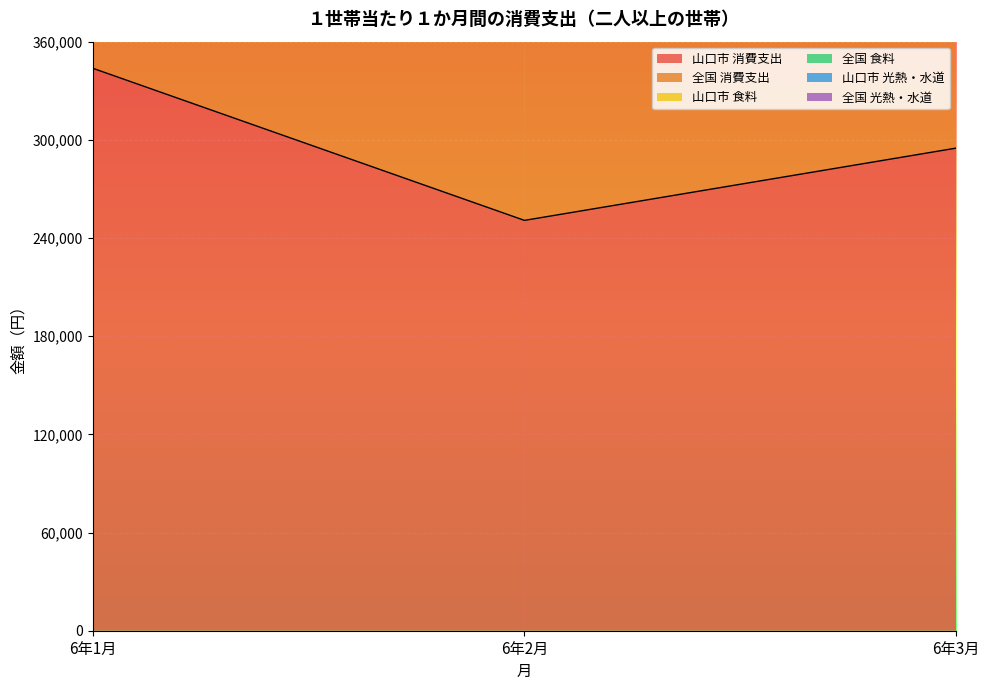

What is the label of the 3rd point from the right?

6年1月